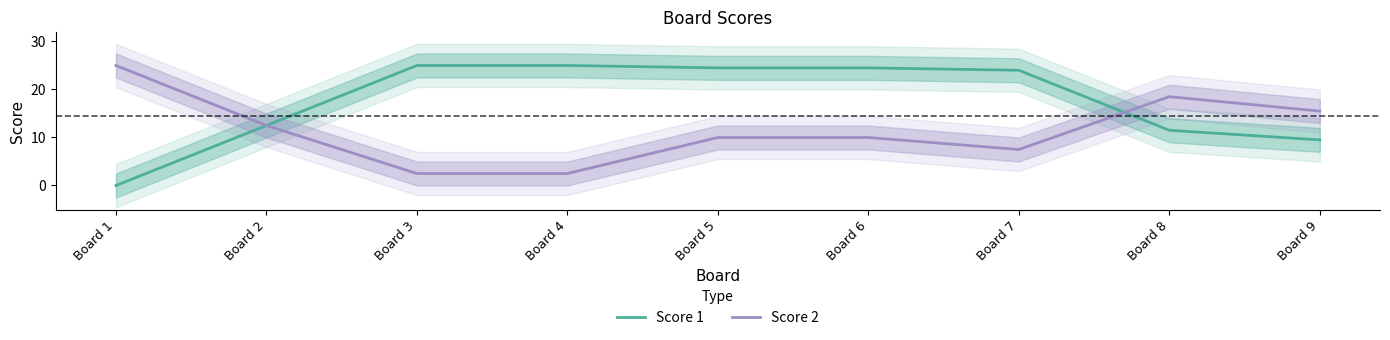

What is the value of the Score 2 point at the 9th from the left?

15.5